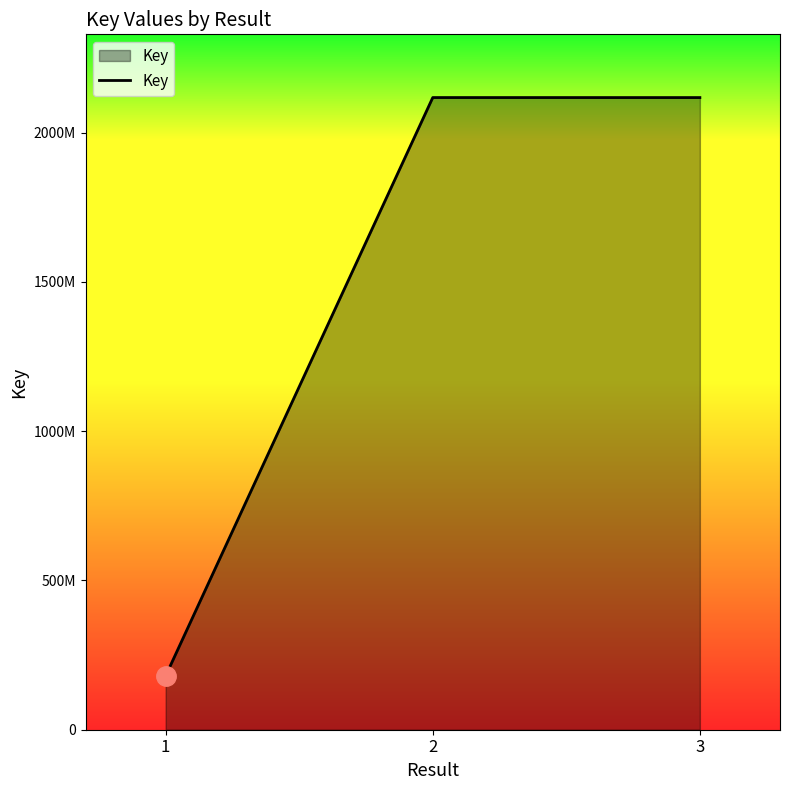

Rank the categories by value from lowest to highest.

1, 3, 2